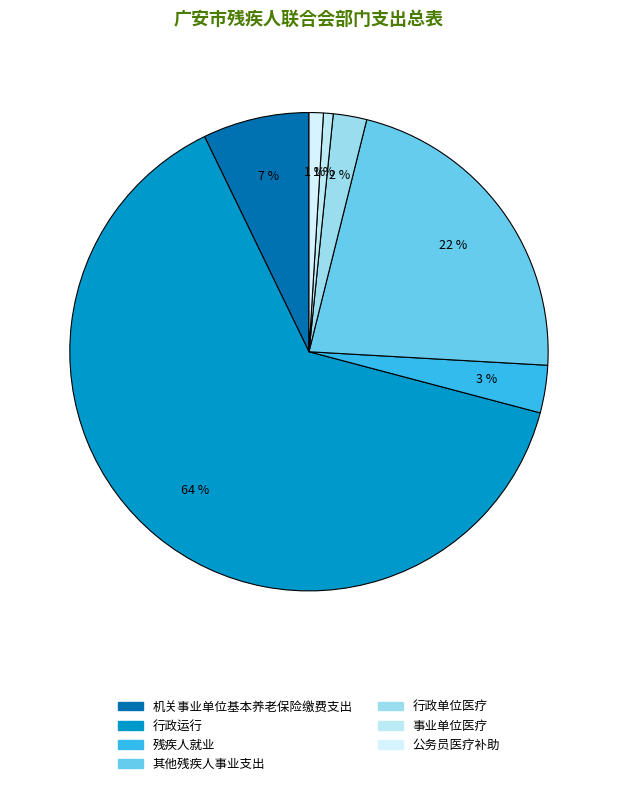

What is the total percentage of 机关事业单位基本养老保险缴费支出 and 公务员医疗补助?

8.2%